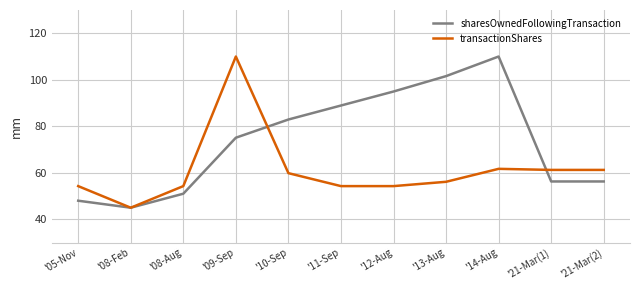

At which label is sharesOwnedFollowingTransaction closest to 77?

'09-Sep